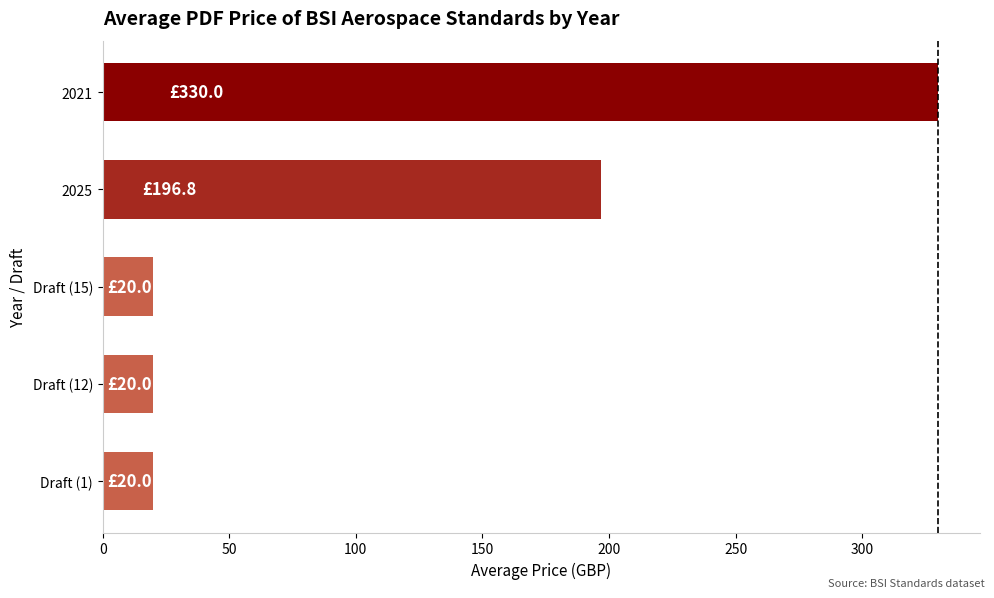

True or false: the data shows 296.7 at 2025.

False